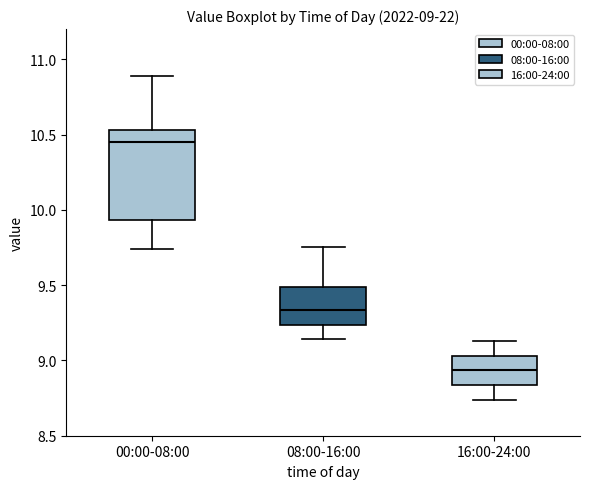

Comparing the boxes themselves (not the whiskers), which one is the tallest?

00:00-08:00